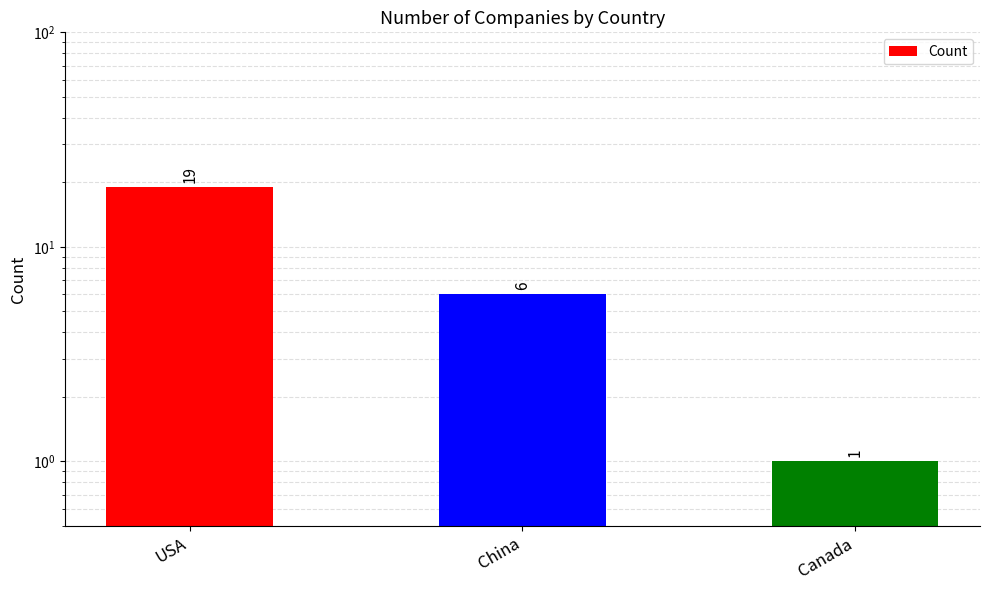

How many categories are shown in the chart?

3